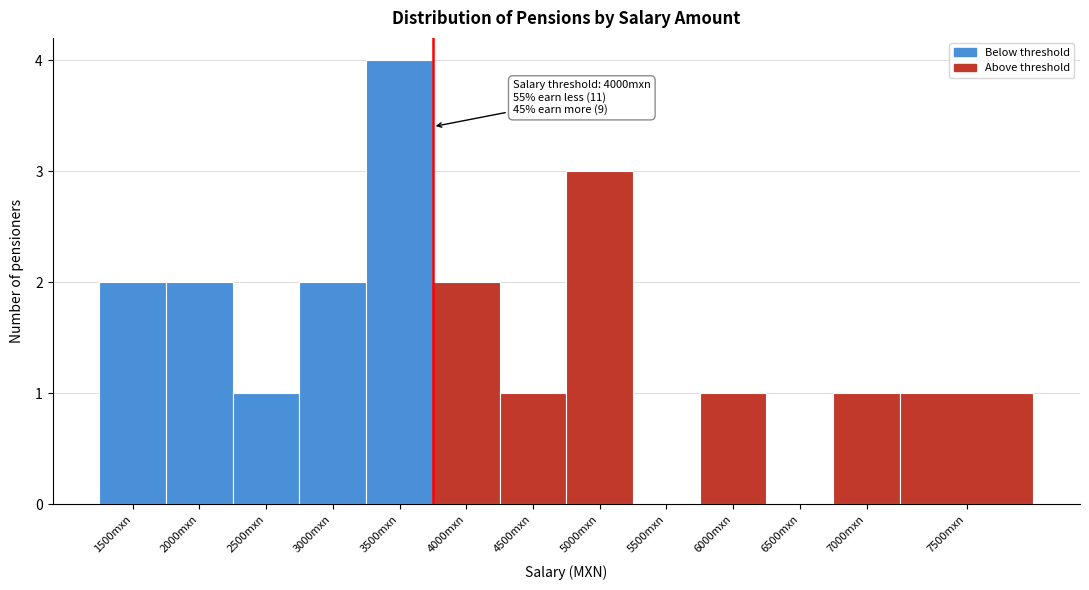

Reading left to right, extract all data points from this chart.

1500mxn=2	2000mxn=2	2500mxn=1	3000mxn=2	3500mxn=4	4000mxn=2	4500mxn=1	5000mxn=3	5500mxn=0	6000mxn=1	6500mxn=0	7000mxn=1	7500mxn=1